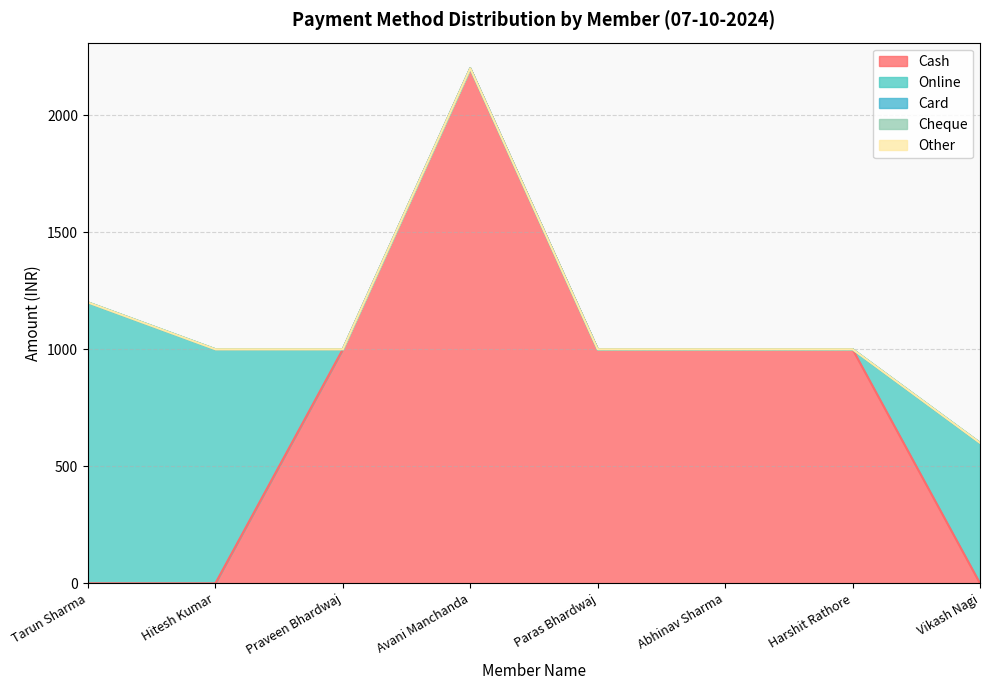

What position from the left is Avani Manchanda?

4